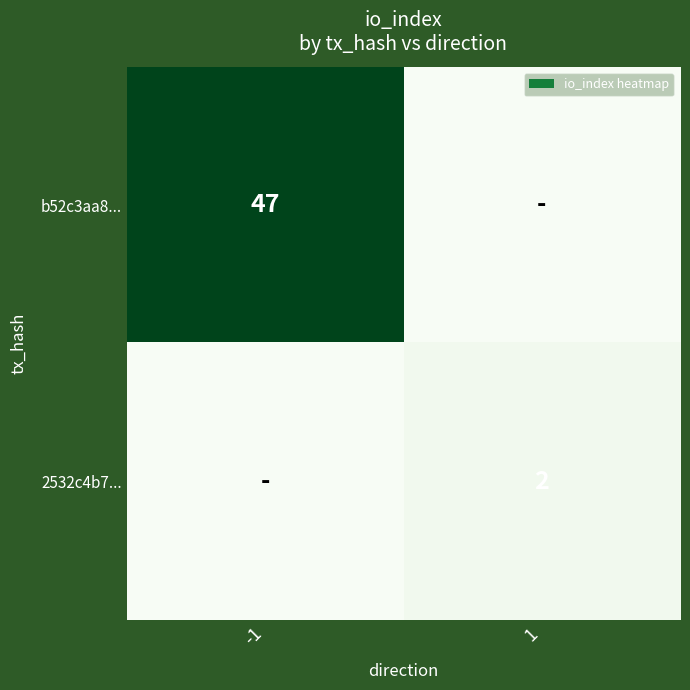

True or false: 2532c4b7... has a value of 3 at 1.

False